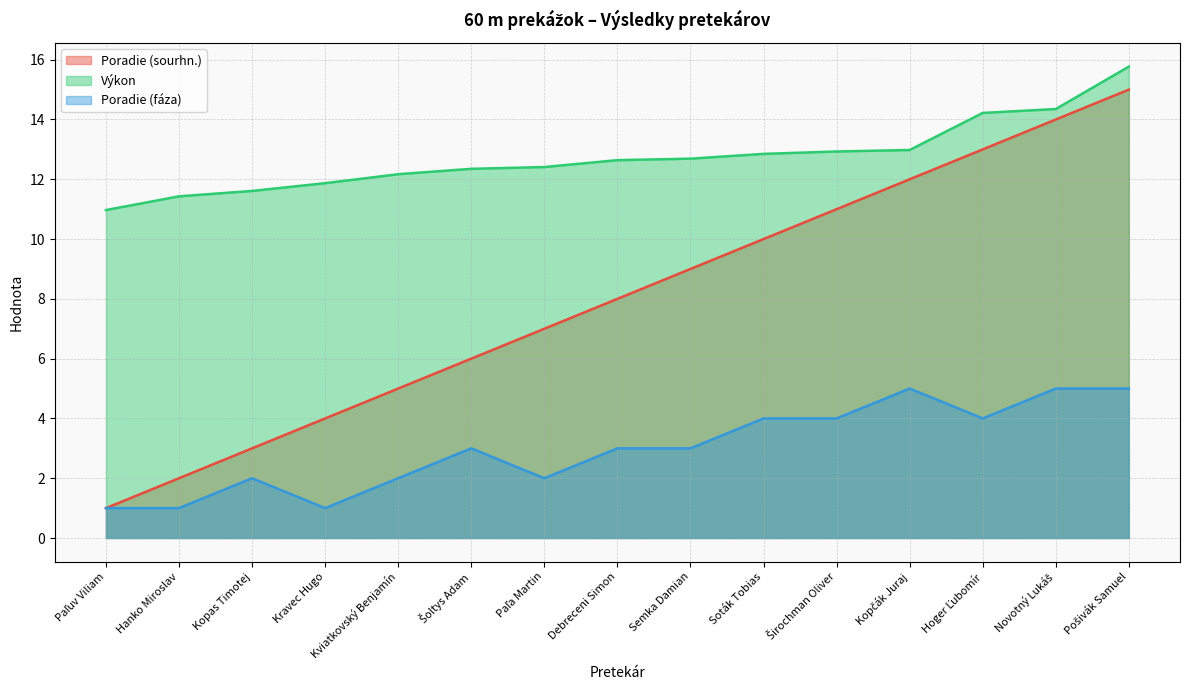

What value does the Poradie (fáza) series have at Širochman Oliver?

4.0